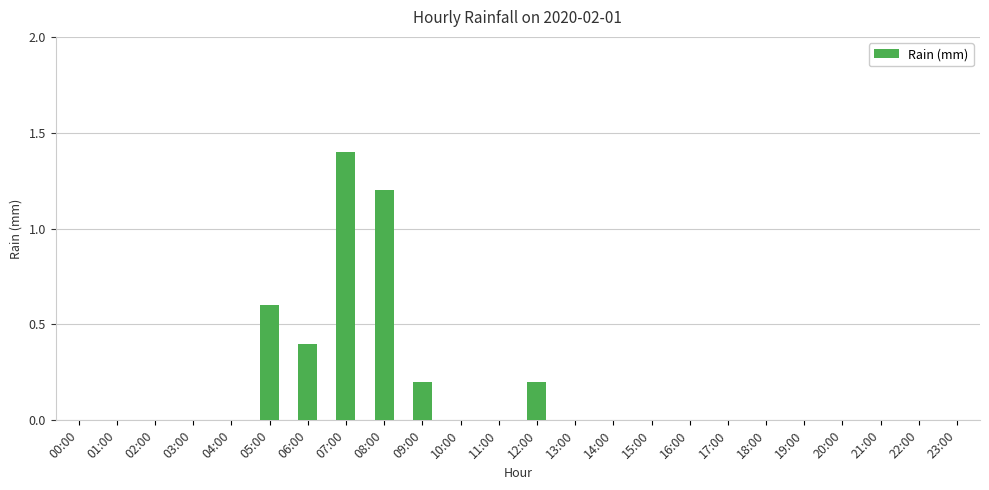

What is the change in value from 08:00 to 14:00?

-1.2